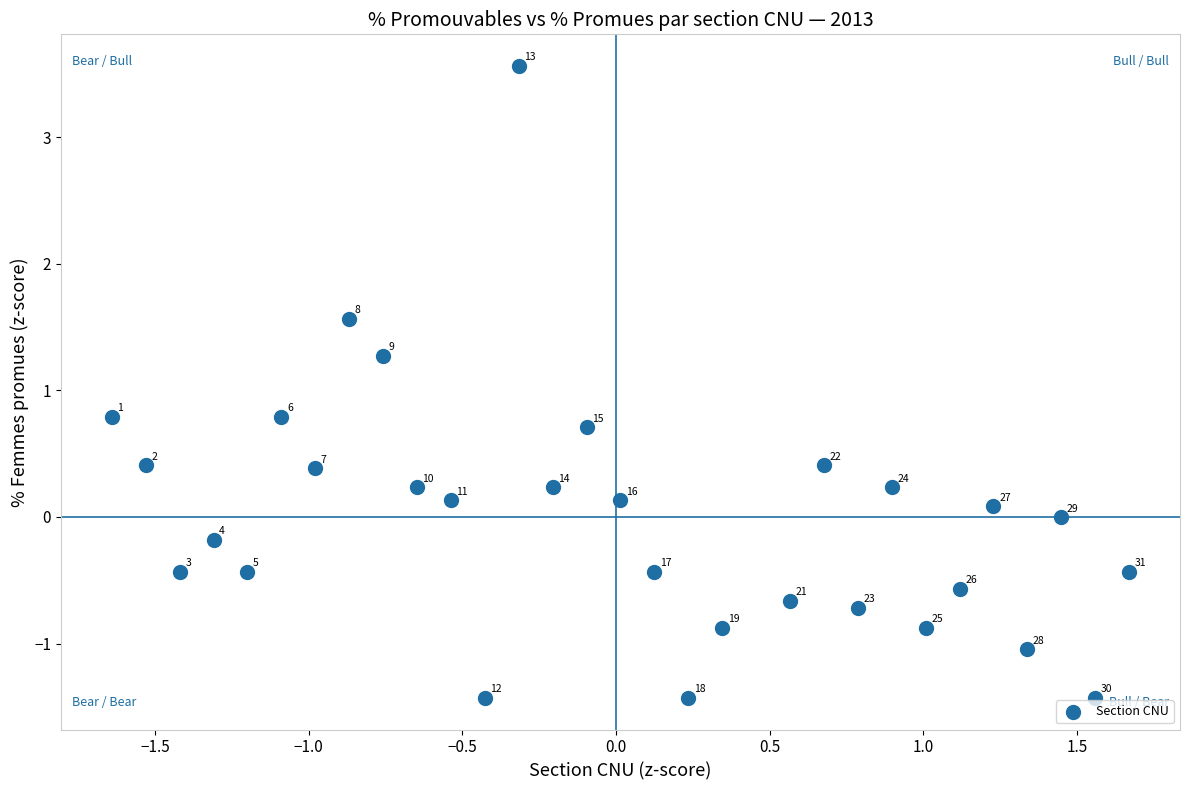

What Y value in the scatter plot is closest to 1?

0.8